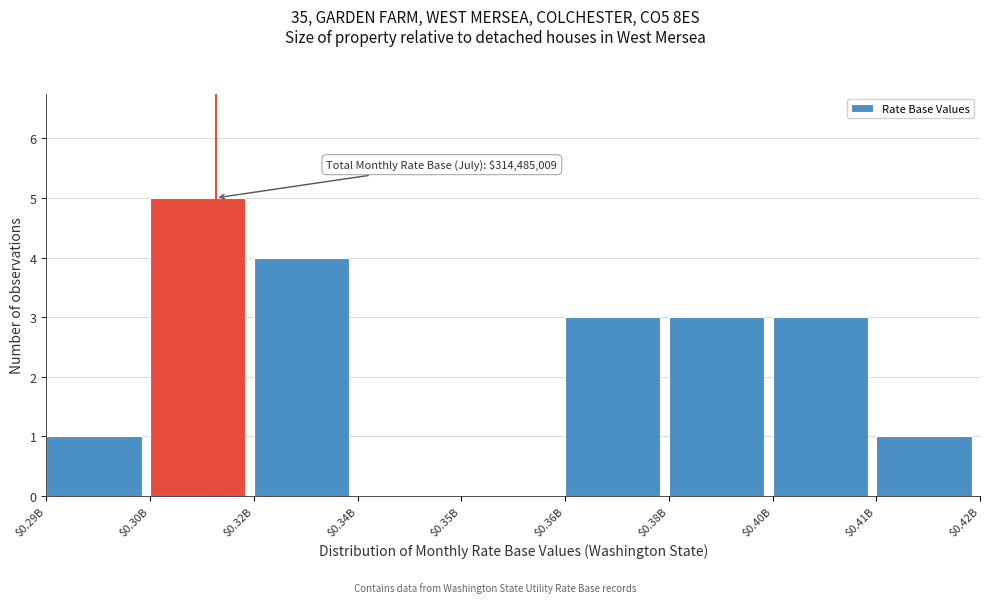

True or false: the data shows 4 at $0.32B.

True